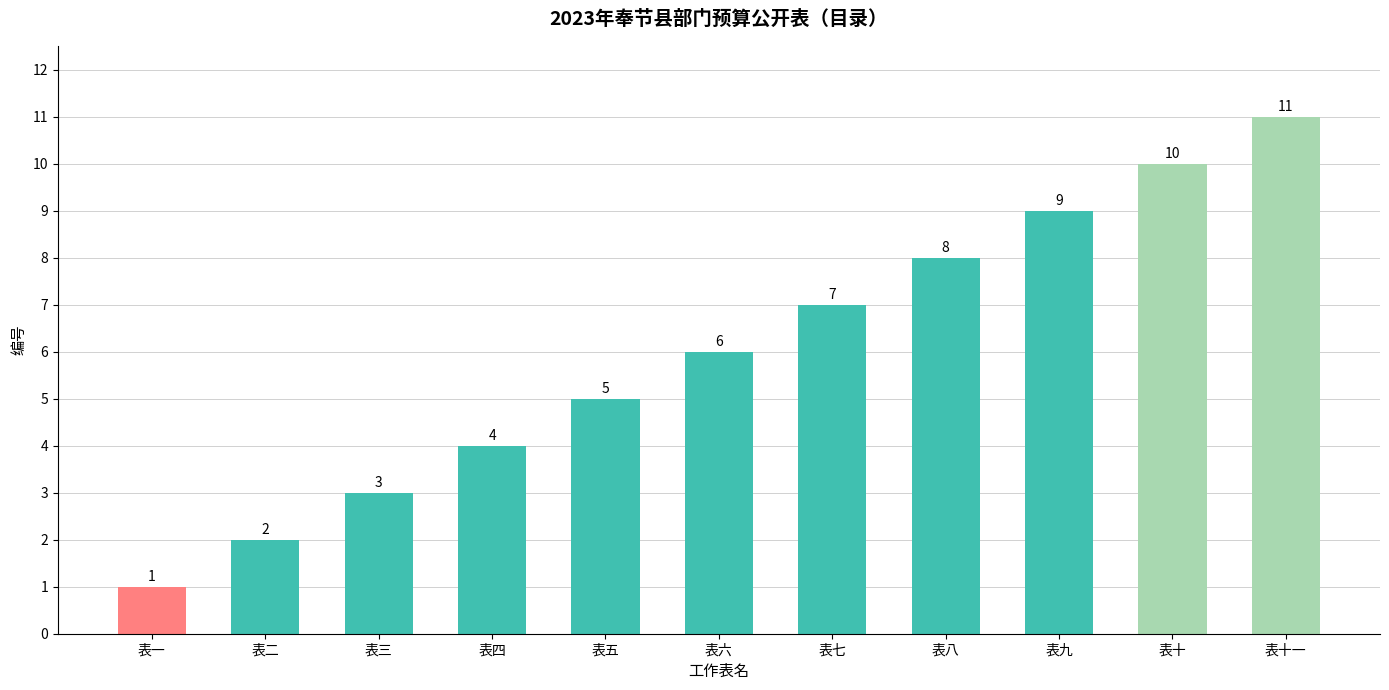

What is the minimum value shown in the chart?

1